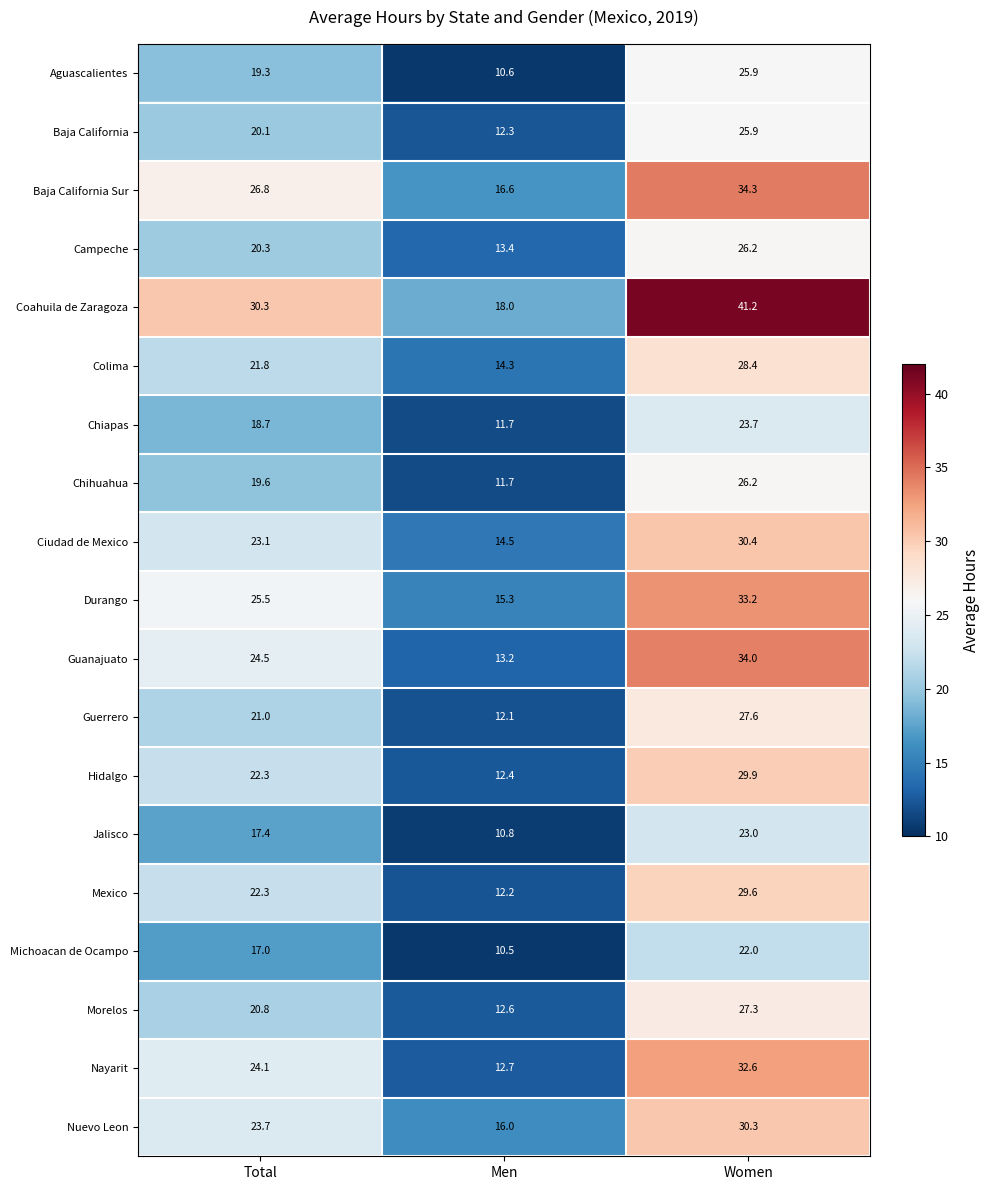

The value of Coahuila de Zaragoza at Total is 30.3. True or false?

True